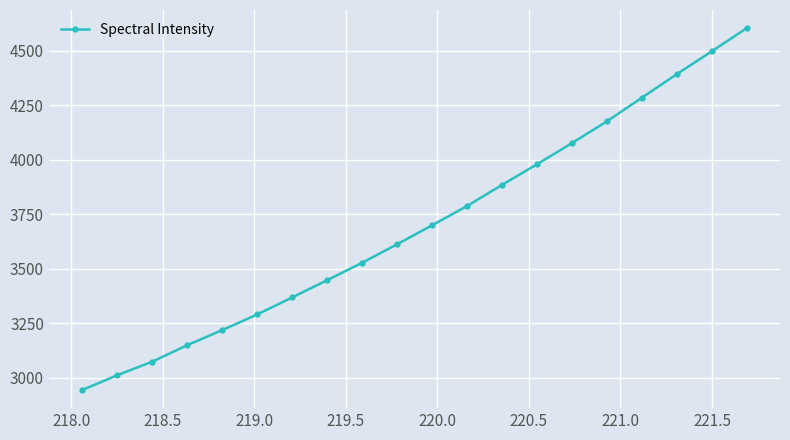

What is the difference between the maximum and minimum values?

1660.0